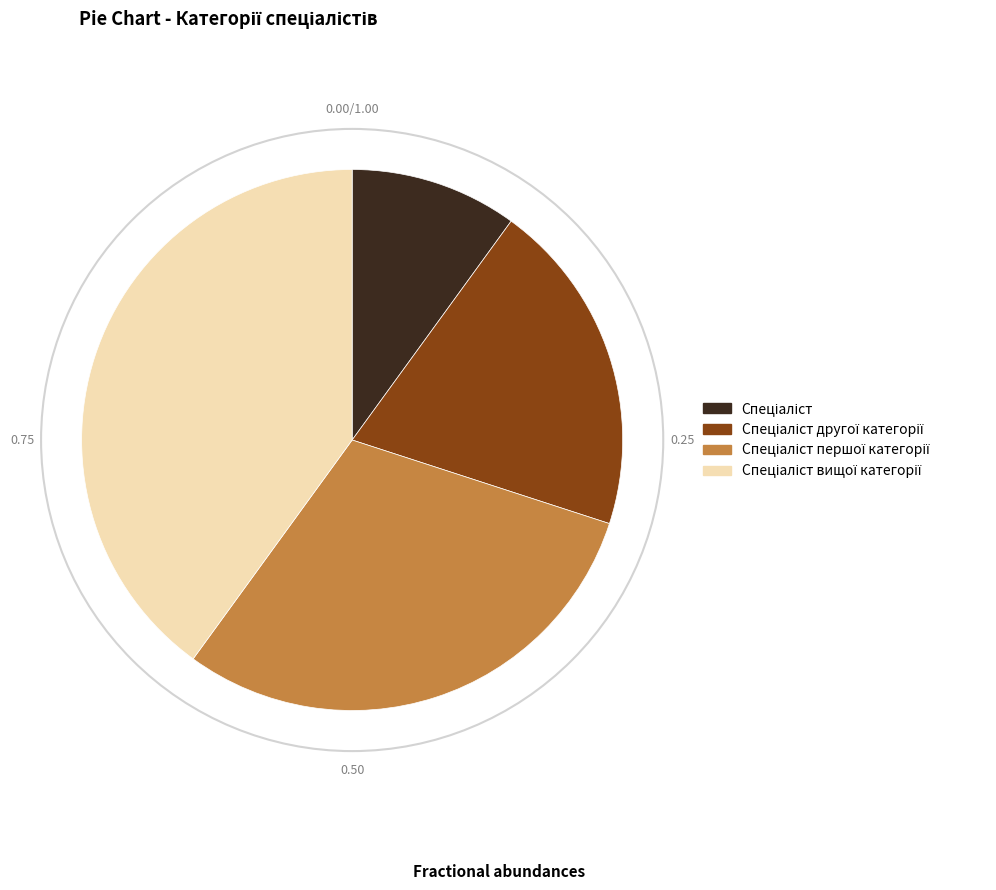

Does any single category account for the majority?

No